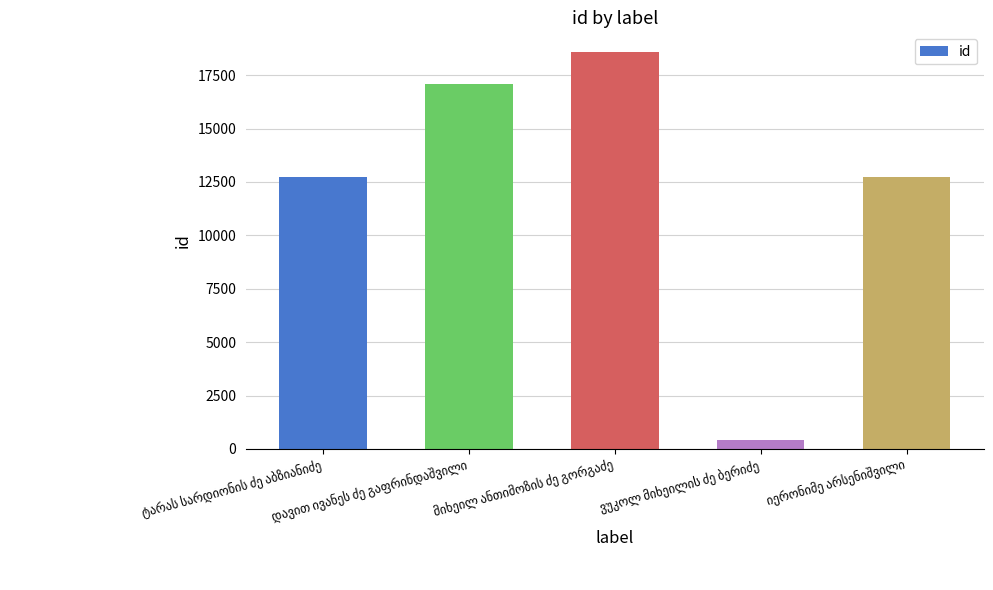

What is the difference between the maximum and second lowest values?

5825